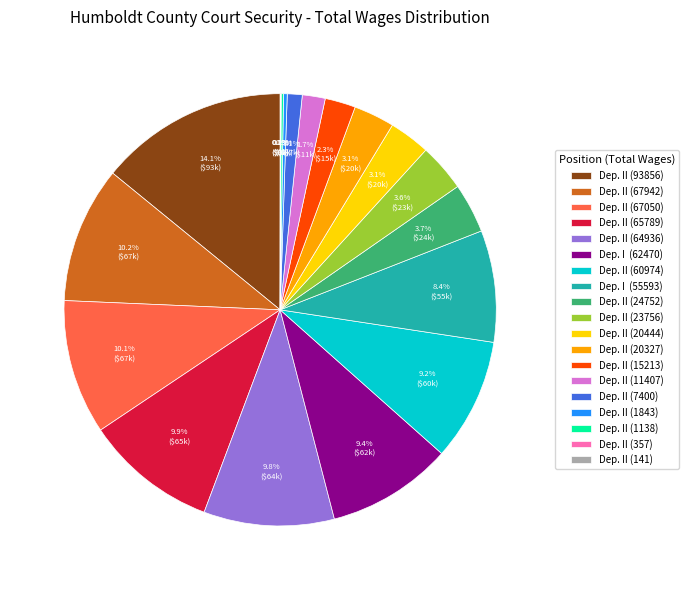

Which has a higher value, Dep. II (93856) or Dep. II (11407)?

Dep. II (93856)